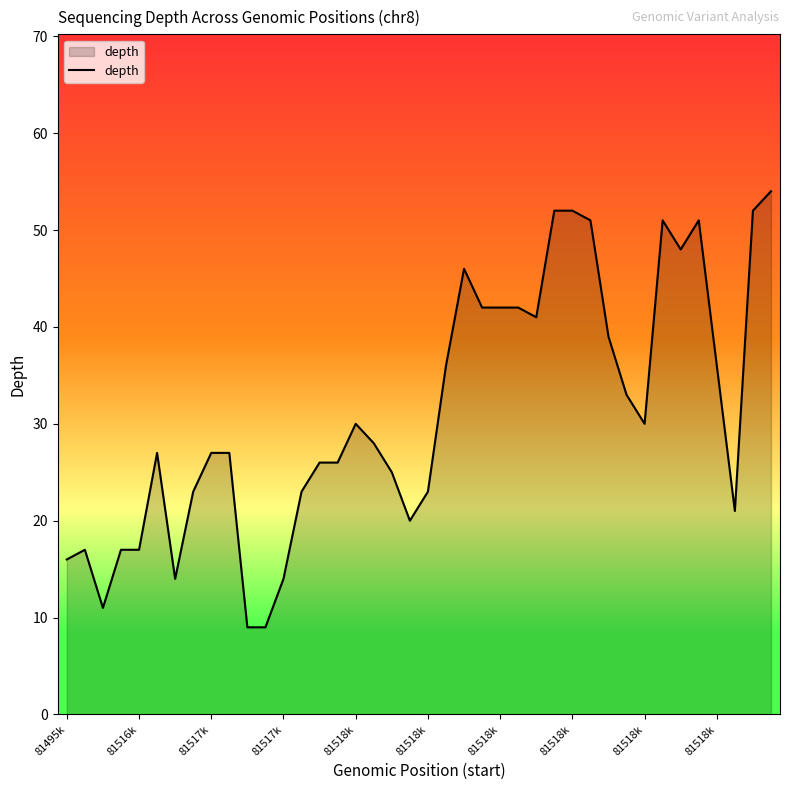

What is the difference between the maximum and minimum values?

45